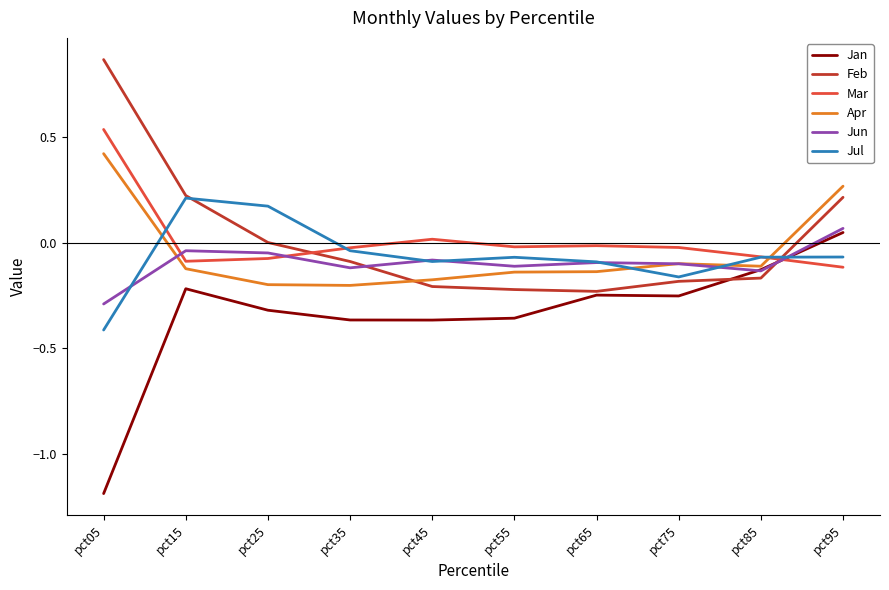

Which label corresponds to the smallest value in the chart?

pct05